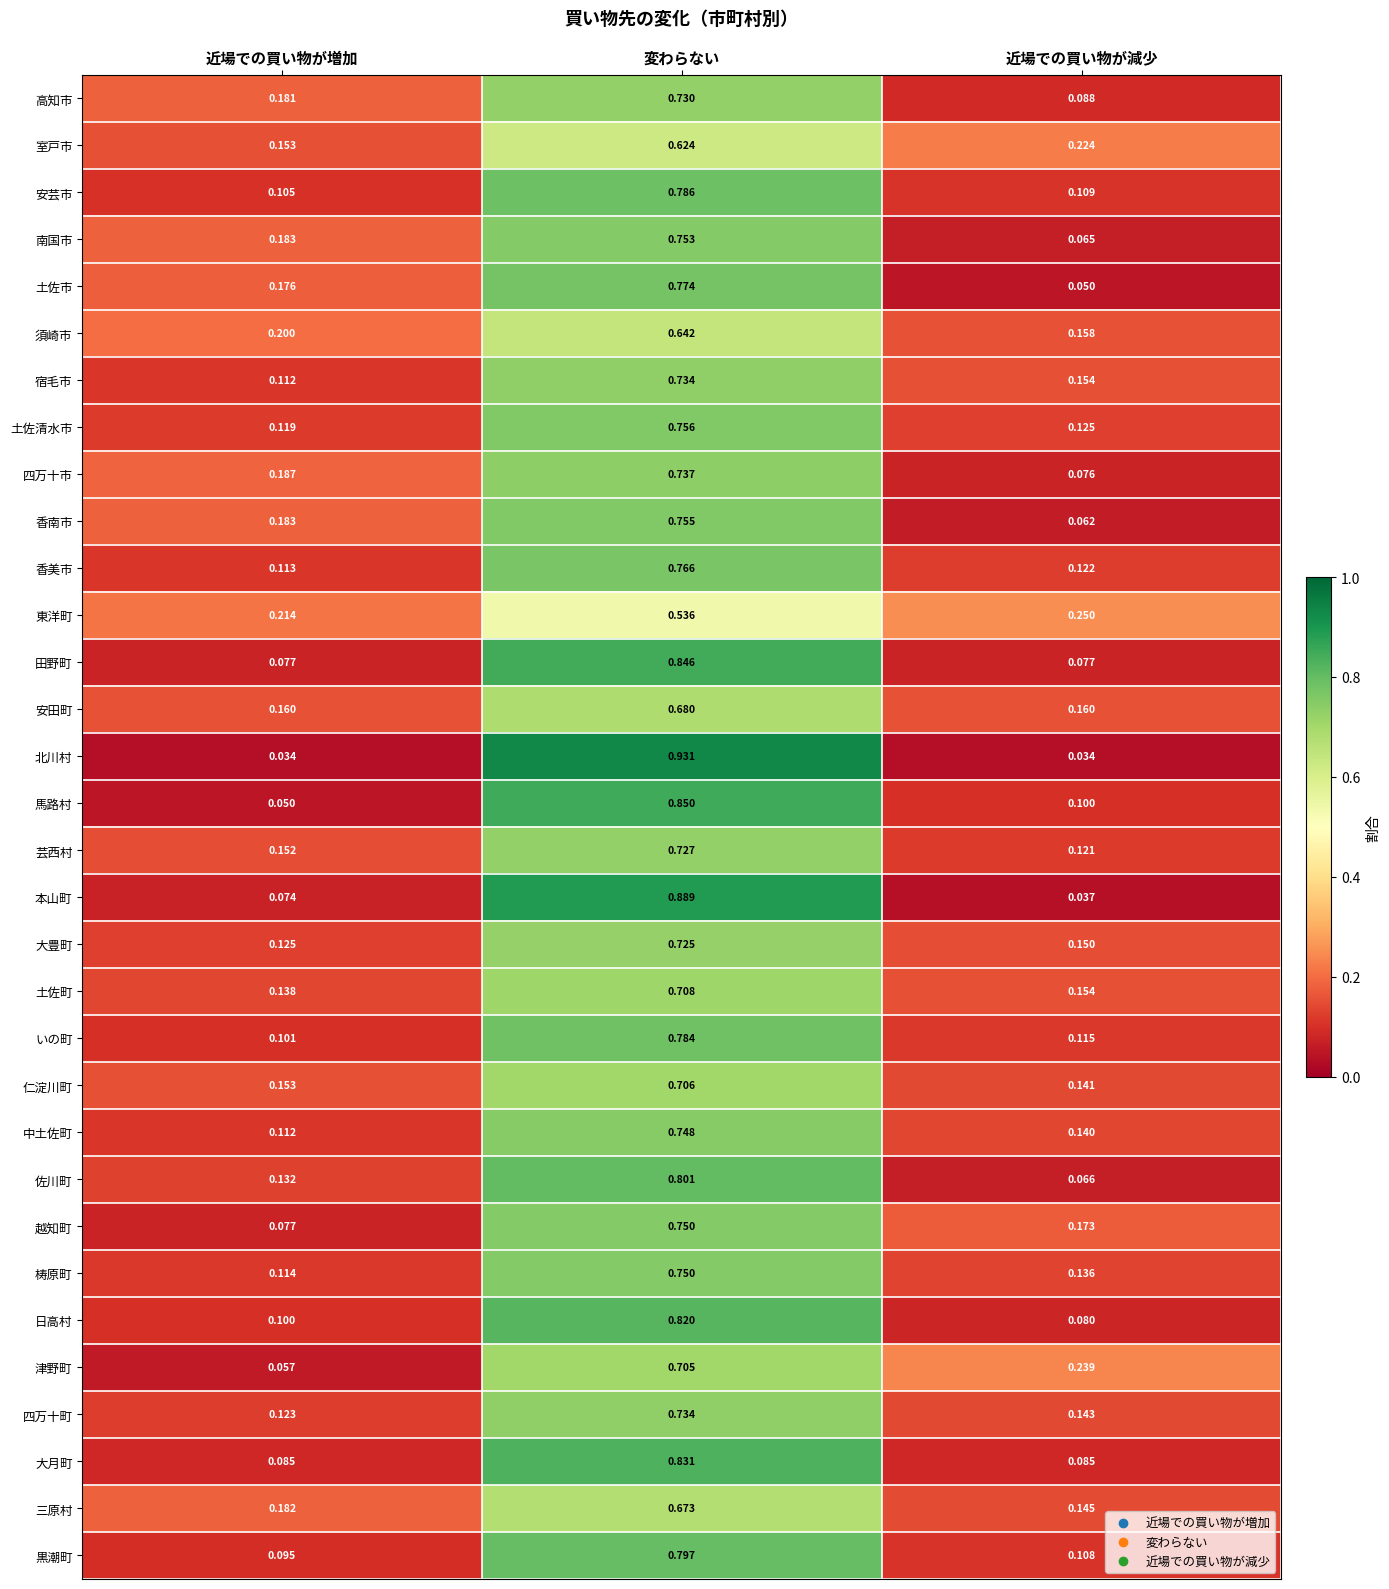

Between 近場での買い物が増加 and 近場での買い物が減少, which series saw the biggest shift?

津野町